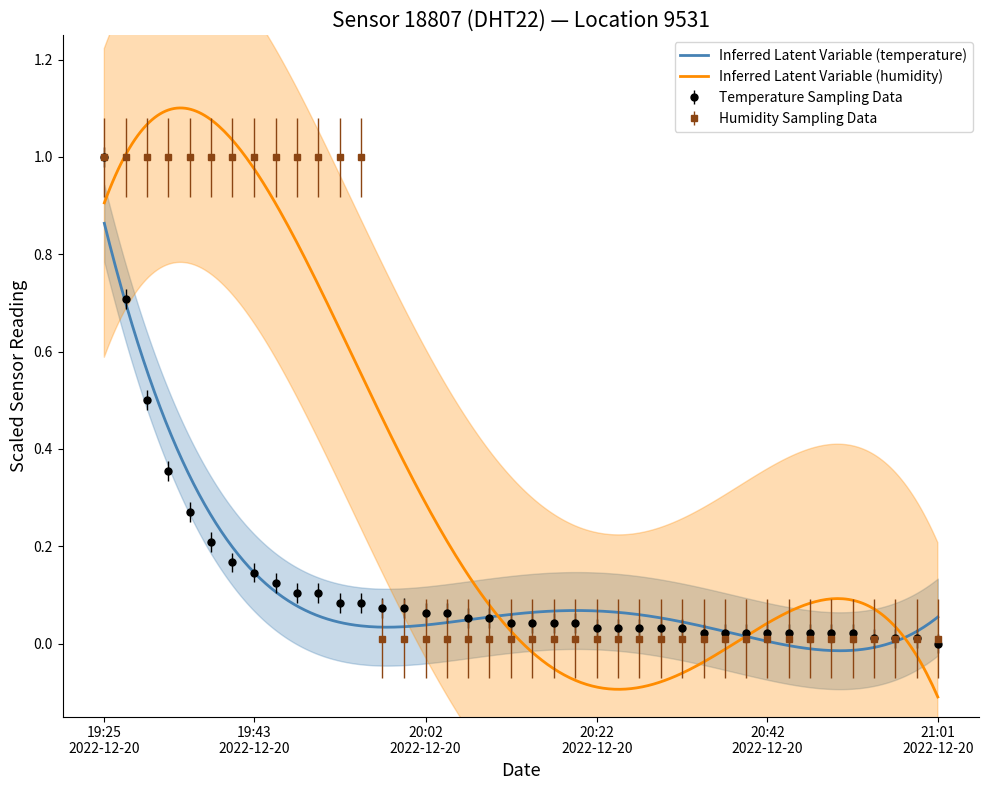

What position from the left is 2022-12-20T20:47:08?

34